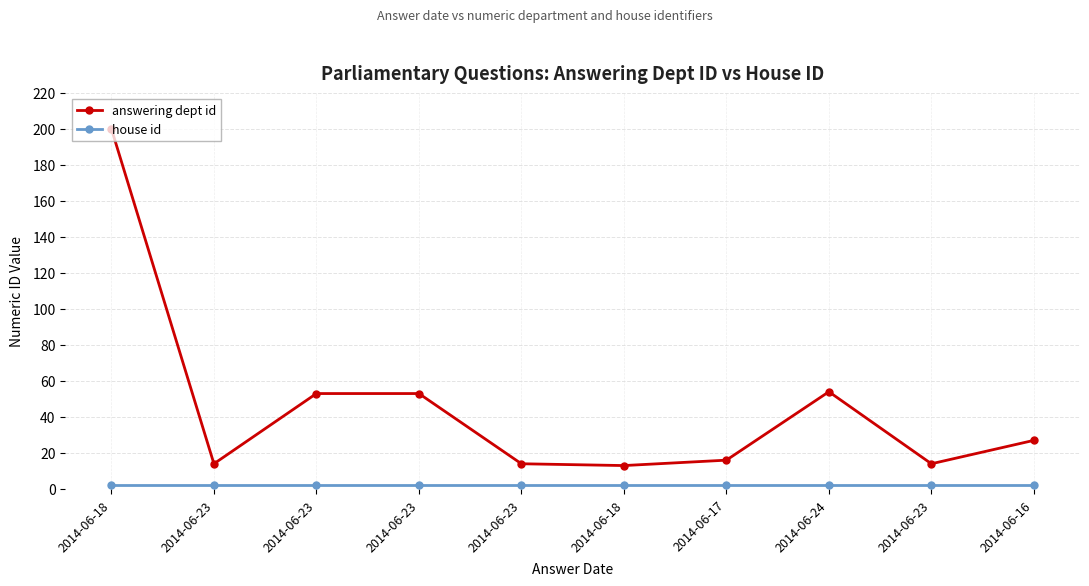

Reading right to left, list all the values displayed in this chart.

answering dept id: 2014-06-16=27	2014-06-23=14	2014-06-24=54	2014-06-17=16	2014-06-18=13	2014-06-23=14	2014-06-23=53	2014-06-23=53	2014-06-23=14	2014-06-18=200
house id: 2014-06-16=2	2014-06-23=2	2014-06-24=2	2014-06-17=2	2014-06-18=2	2014-06-23=2	2014-06-23=2	2014-06-23=2	2014-06-23=2	2014-06-18=2